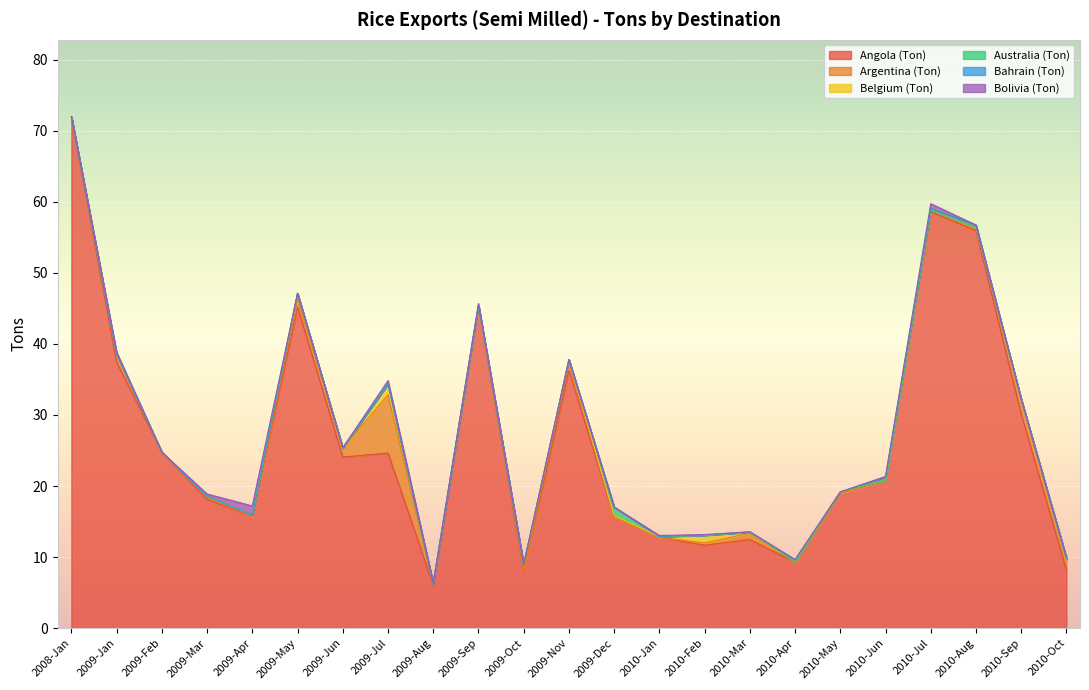

What is the maximum value shown in the chart?

72.0